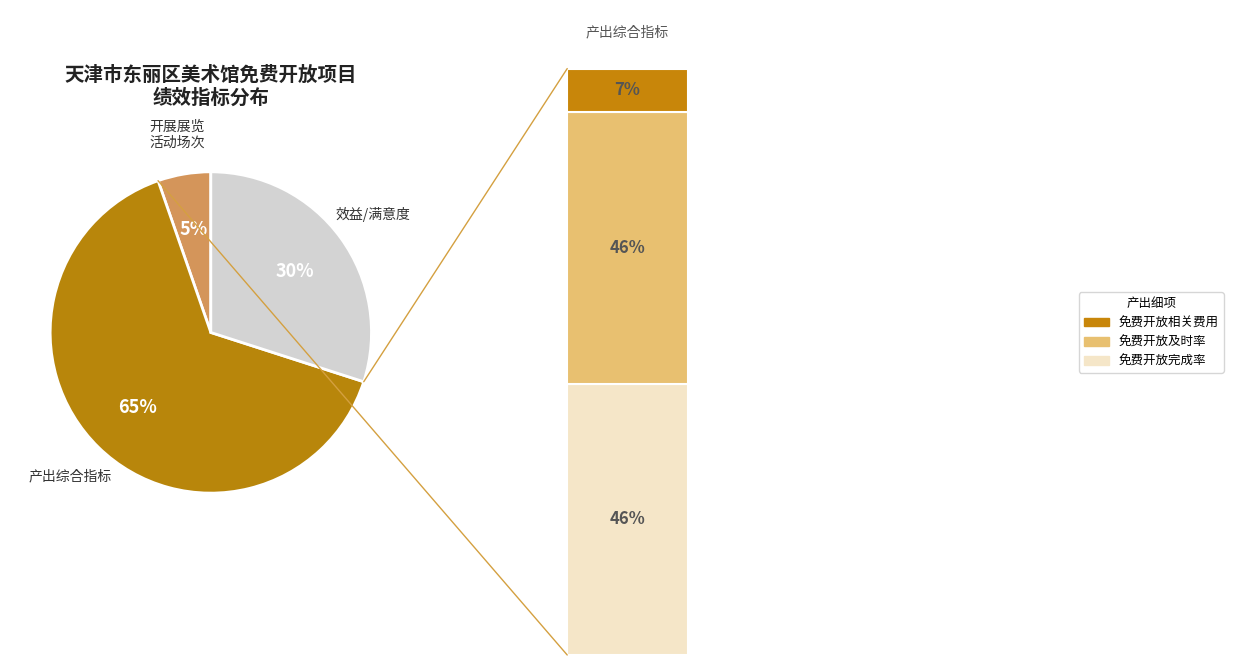

The 开展展览、活动场次 slice represents 5% of the pie. True or false?

True